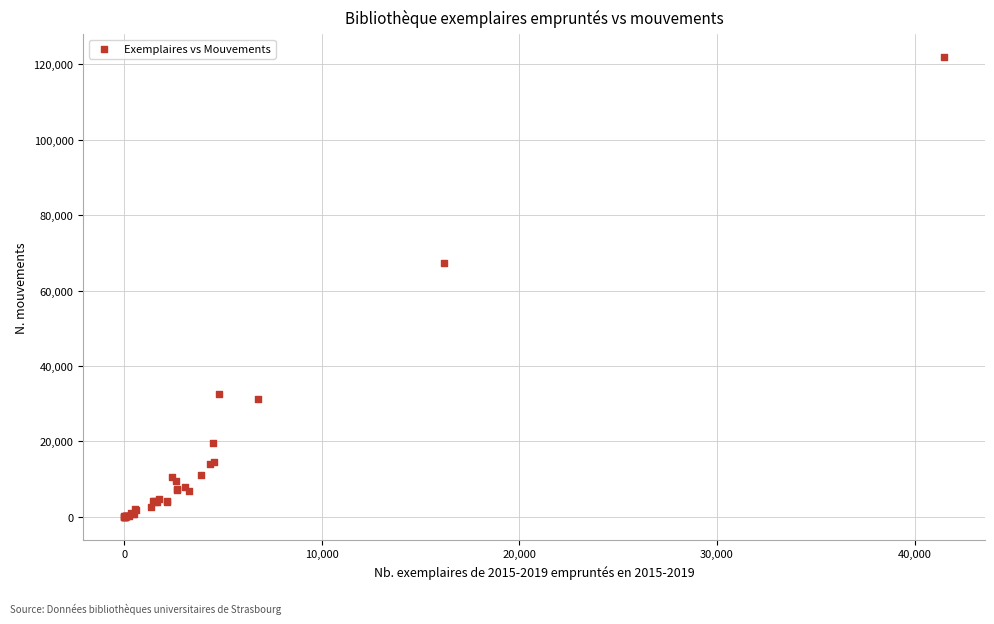

What Y value in the scatter plot is closest to 60955?

67325